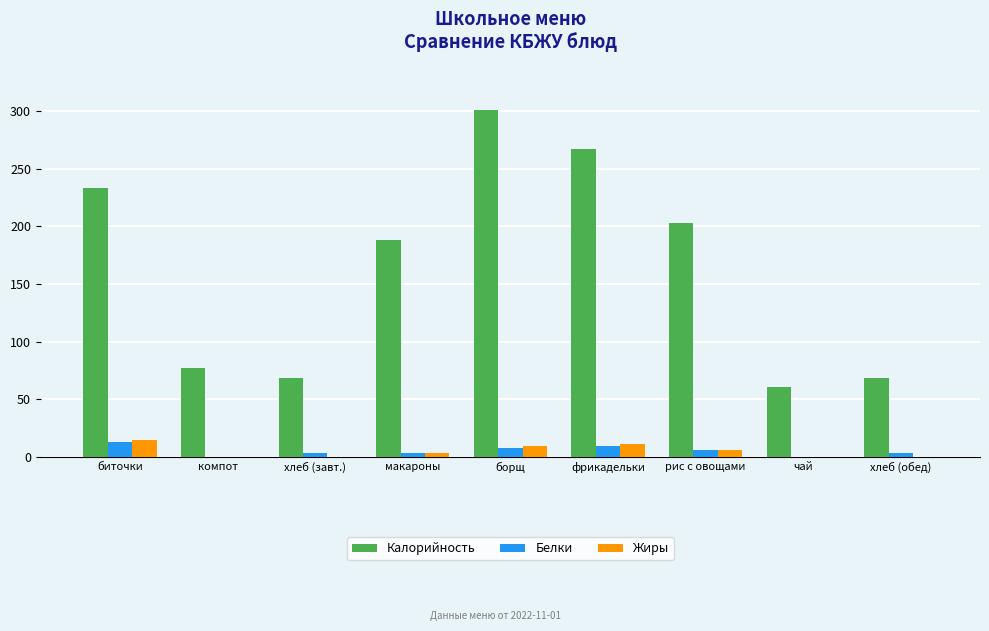

What value does the Калорийность series have at биточки?

233.0